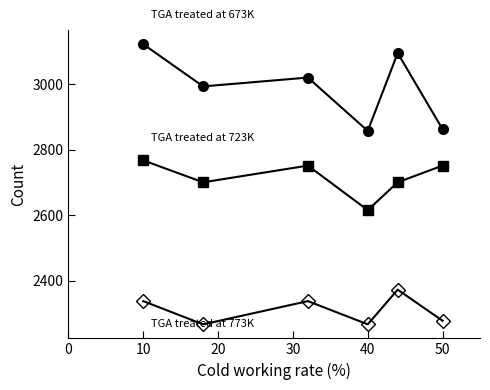

What is the greatest value displayed?

3123